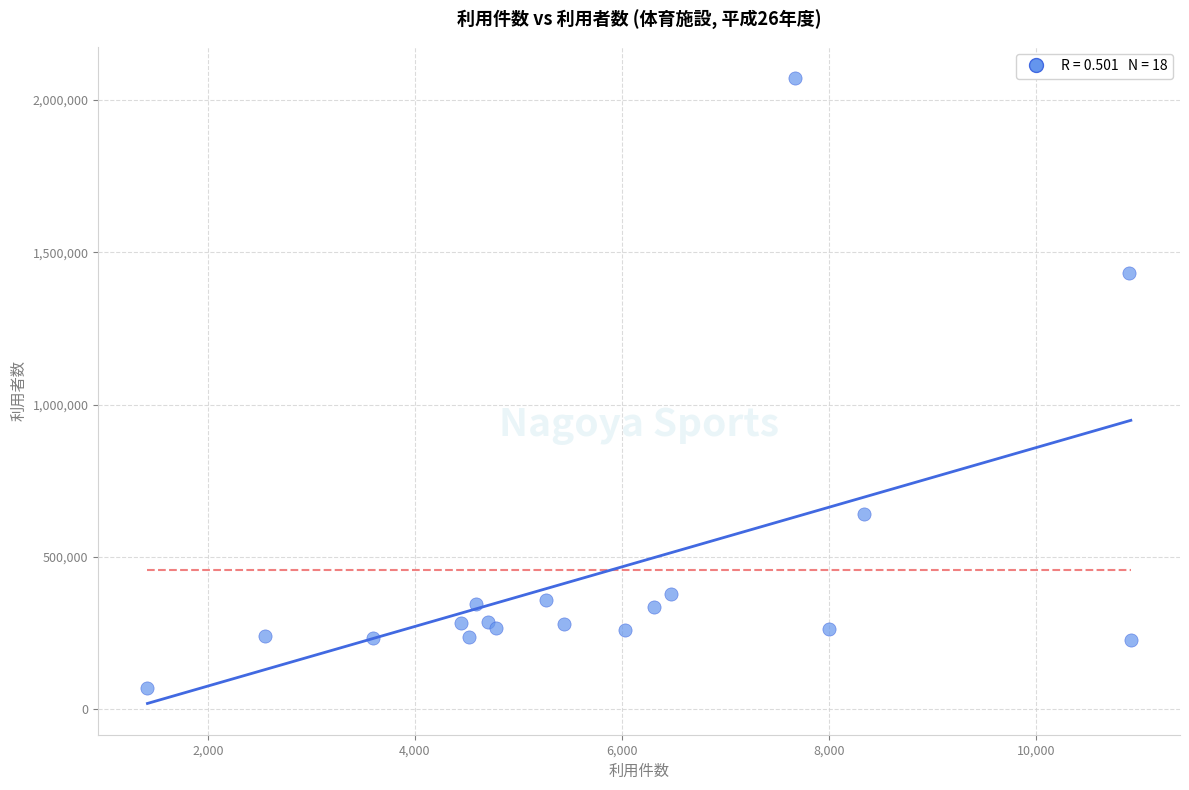

What Y value in the scatter plot is closest to 1071268?

1432995